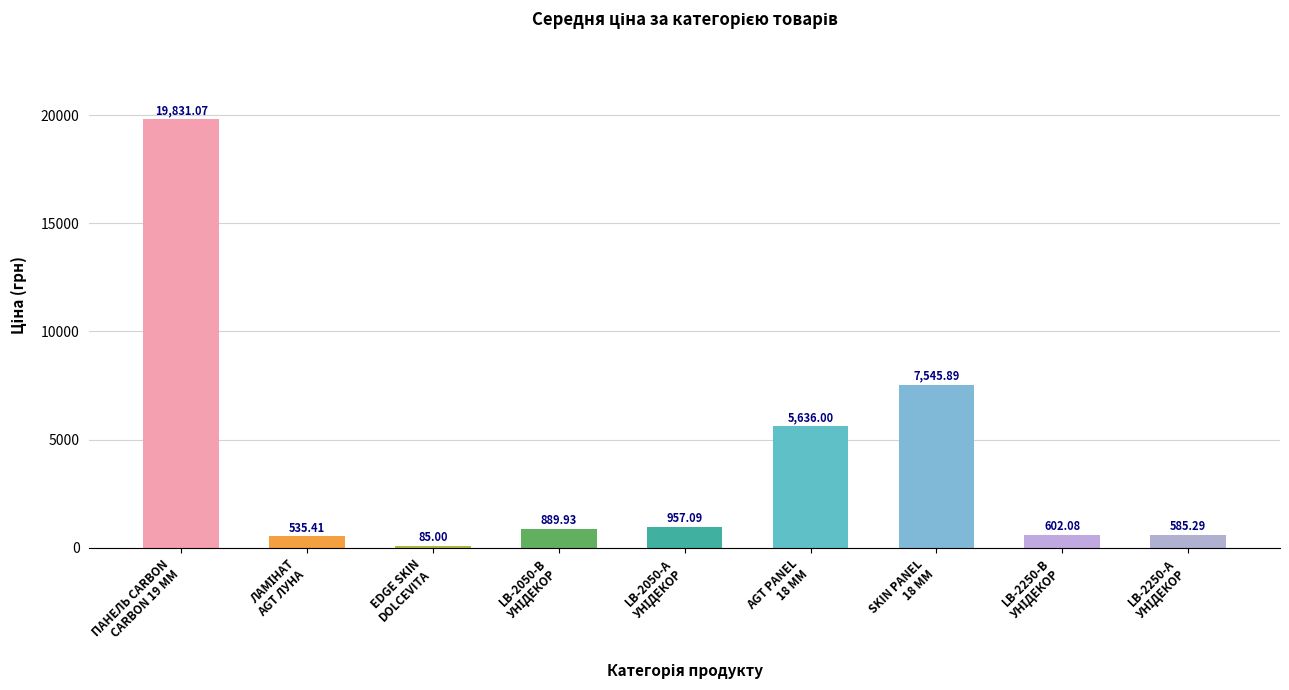

What is the difference between the maximum and second lowest values?

19295.7